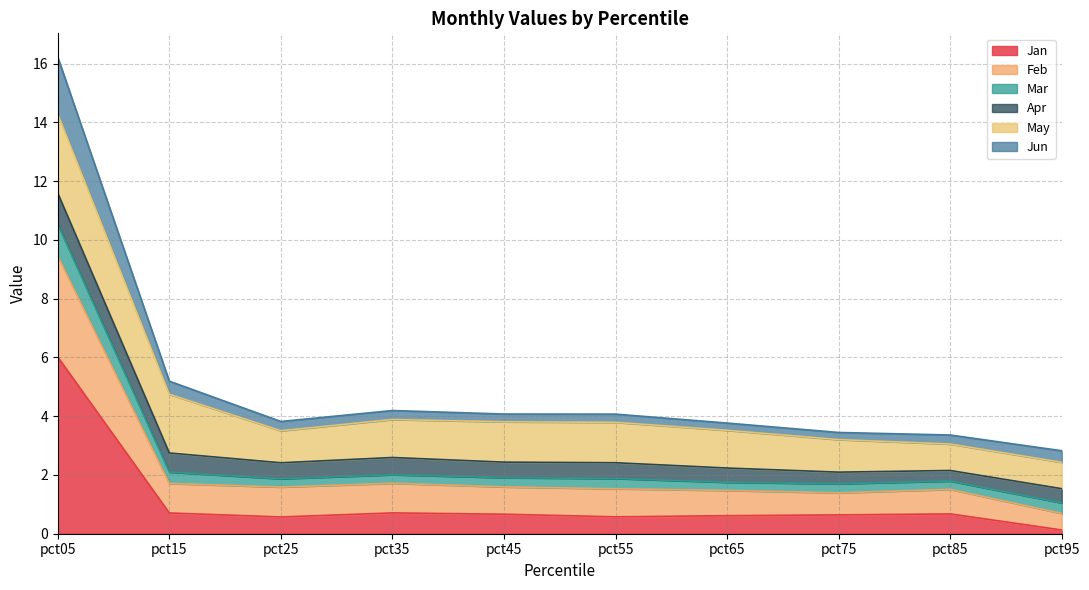

Does the chart display data point markers on the line(s)?

No